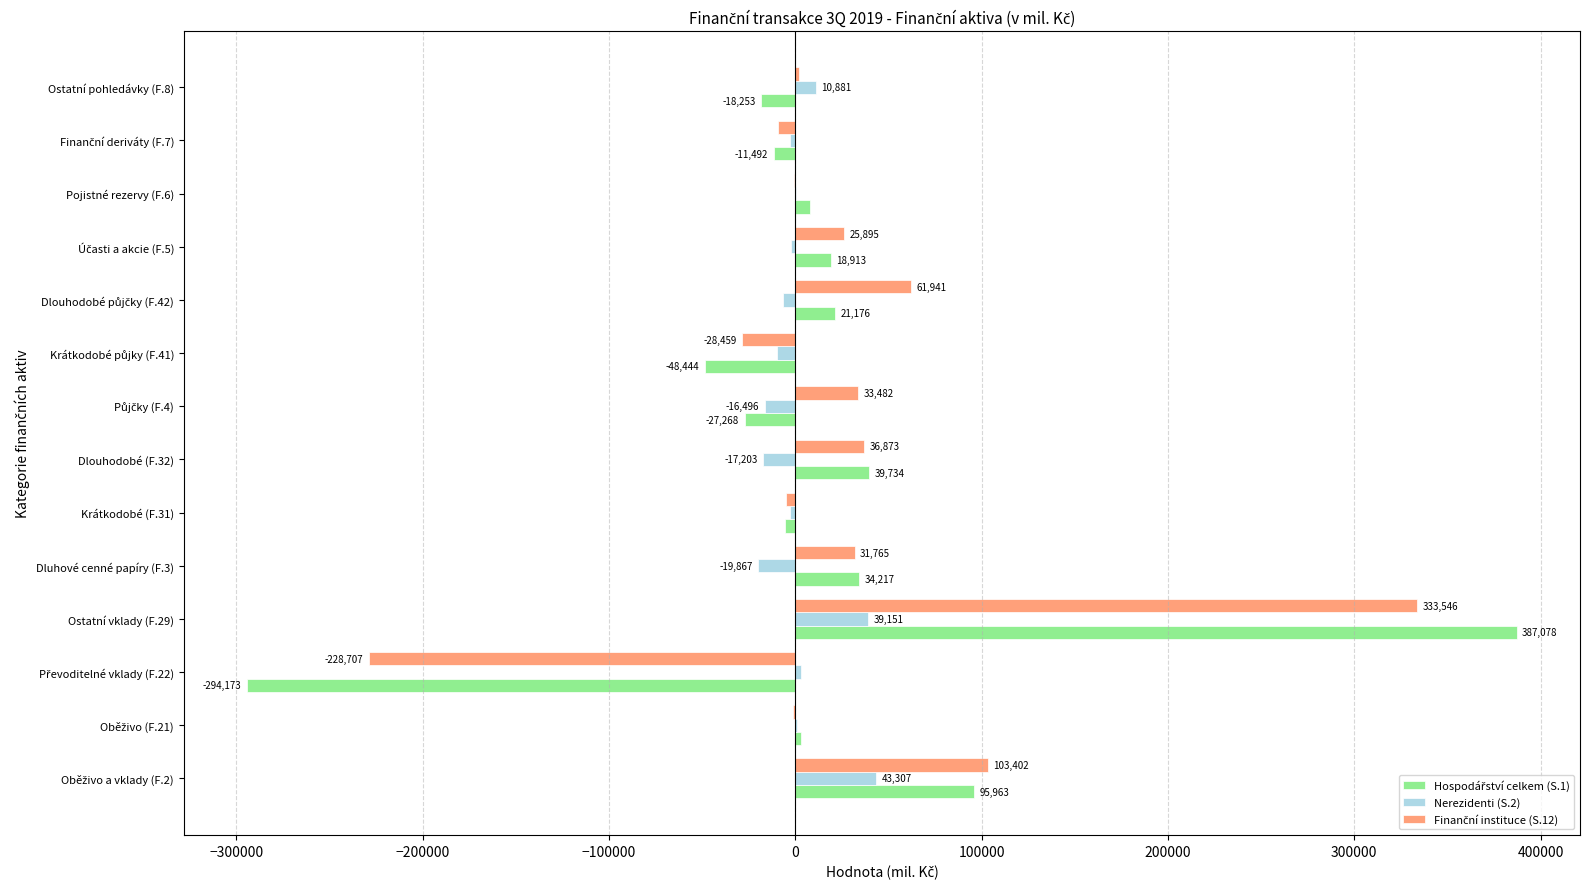

At which category is the sum across all series the highest?

Ostatní vklady (F.29)